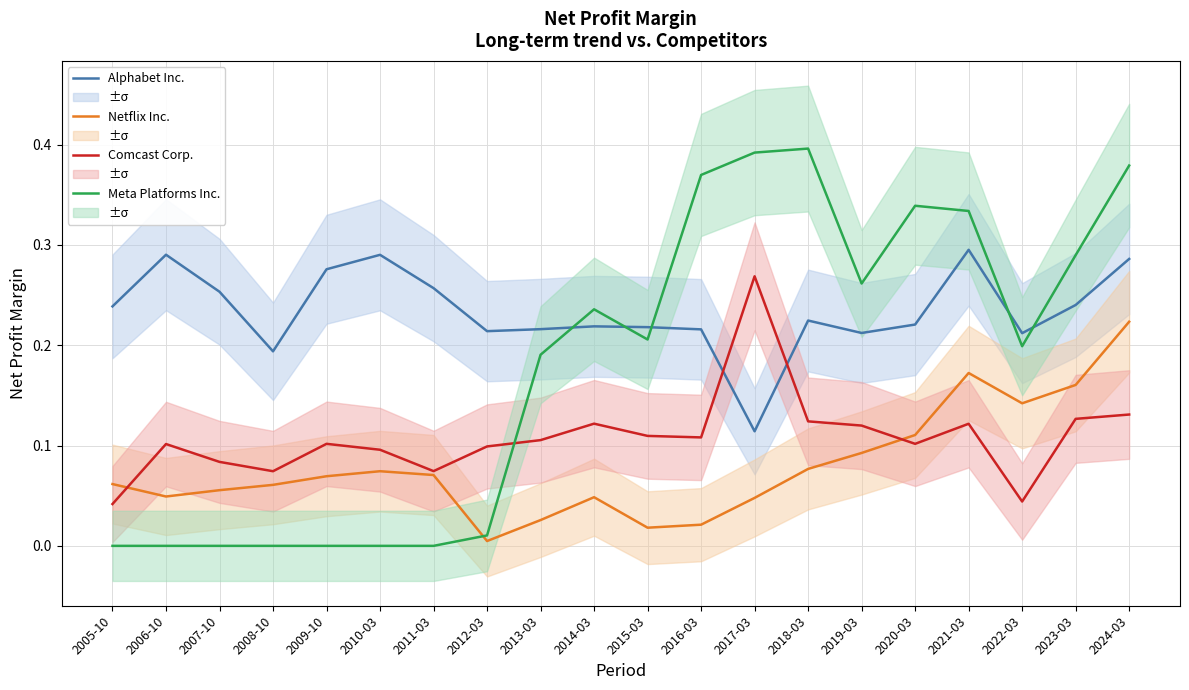

What is the maximum value shown in the chart?

0.4